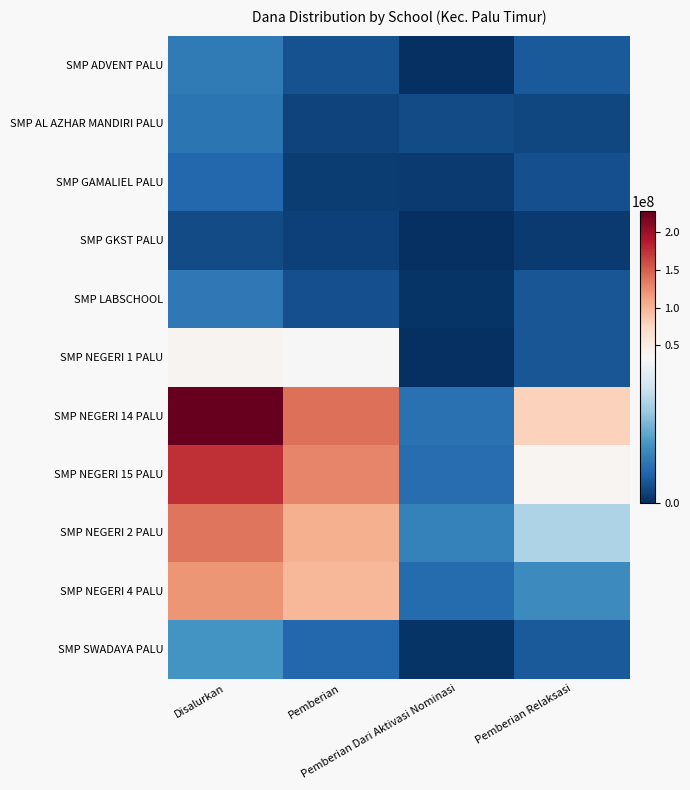

At Pemberian, list the series in order from largest to smallest.

SMP NEGERI 14 PALU, SMP NEGERI 15 PALU, SMP NEGERI 2 PALU, SMP NEGERI 4 PALU, SMP NEGERI 1 PALU, SMP SWADAYA PALU, SMP ADVENT PALU, SMP LABSCHOOL, SMP AL AZHAR MANDIRI PALU, SMP GKST PALU, SMP GAMALIEL PALU